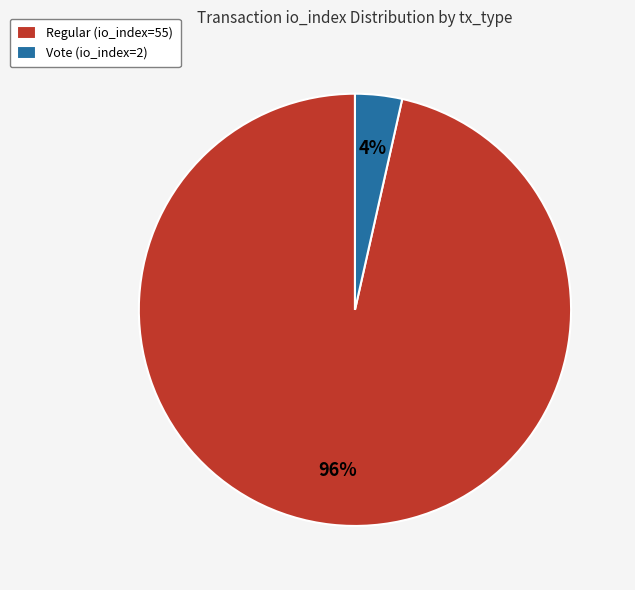

Which has a higher value, Vote (io_index=2) or Regular (io_index=55)?

Regular (io_index=55)